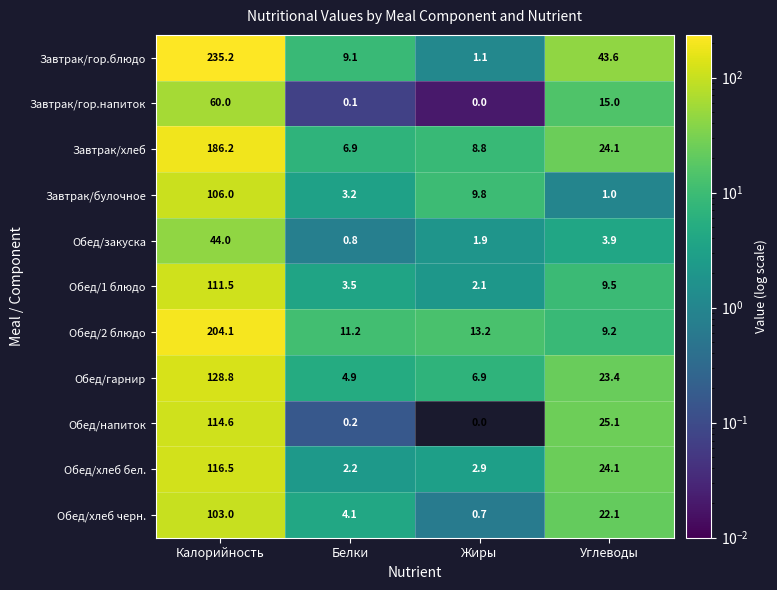

What is the spread (max minus min) of values at Жиры?

13.2